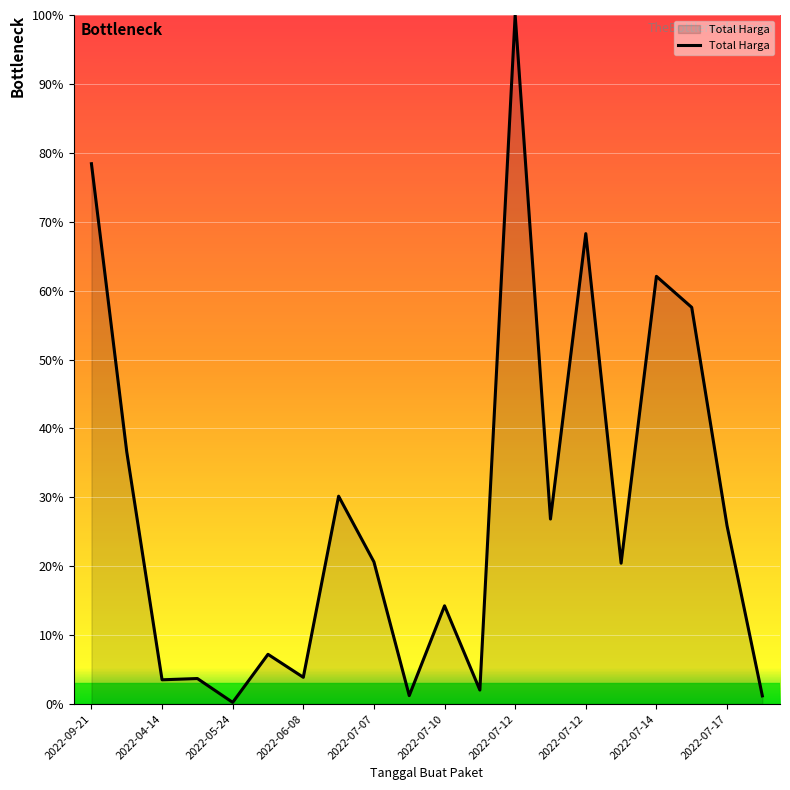

What is the difference between the maximum and minimum values?

99.8